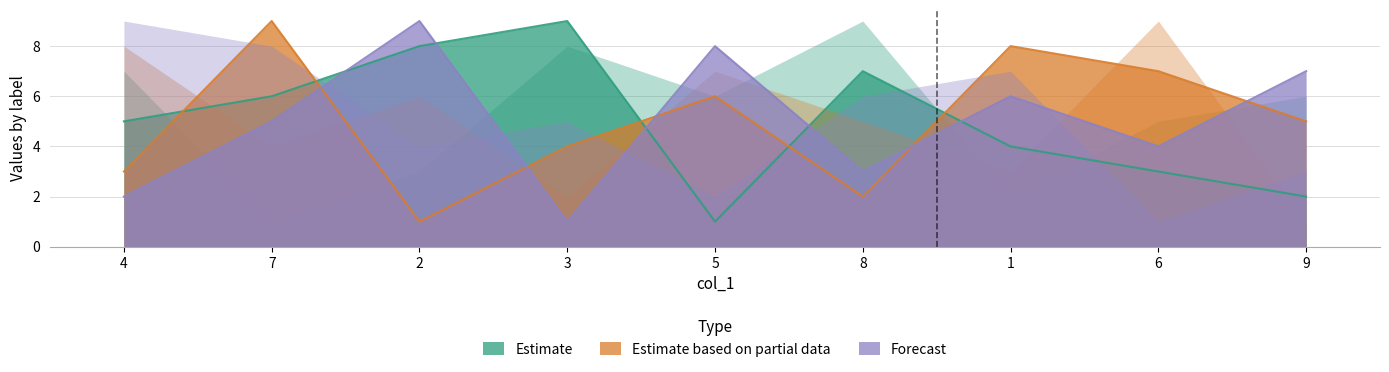

At 7, list the series in order from smallest to largest.

Forecast, Estimate, Estimate based on partial data